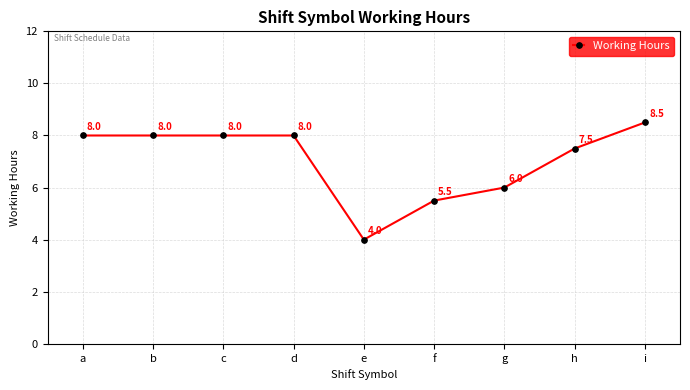

Reading right to left, what are all the values shown in this chart?

i=8.5	h=7.5	g=6.0	f=5.5	e=4.0	d=8.0	c=8.0	b=8.0	a=8.0